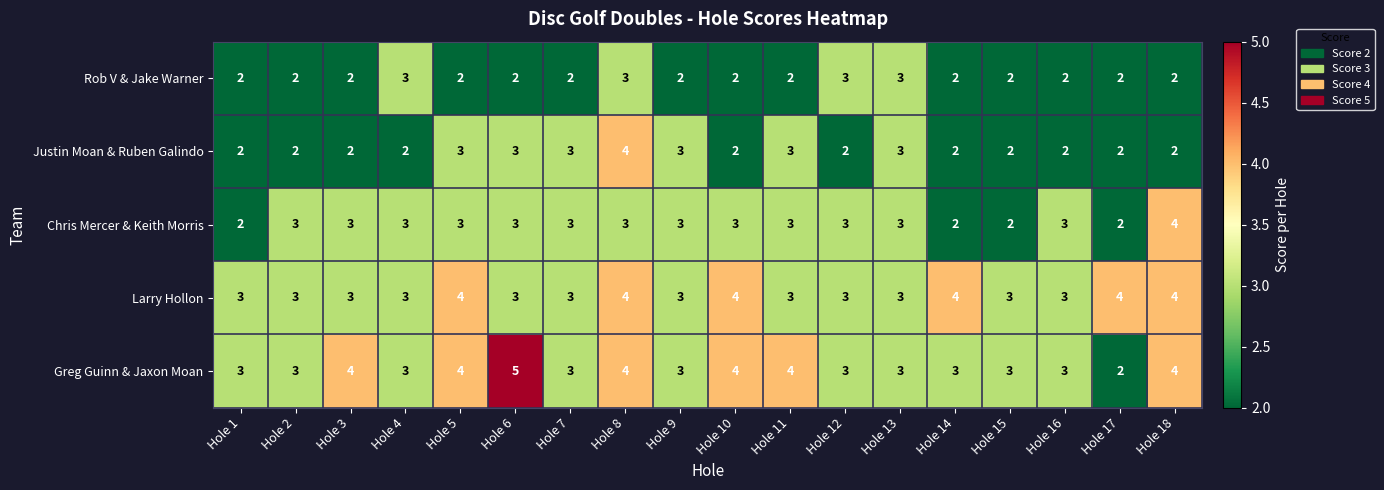

What is the sum of all Chris Mercer & Keith Morris values?

51